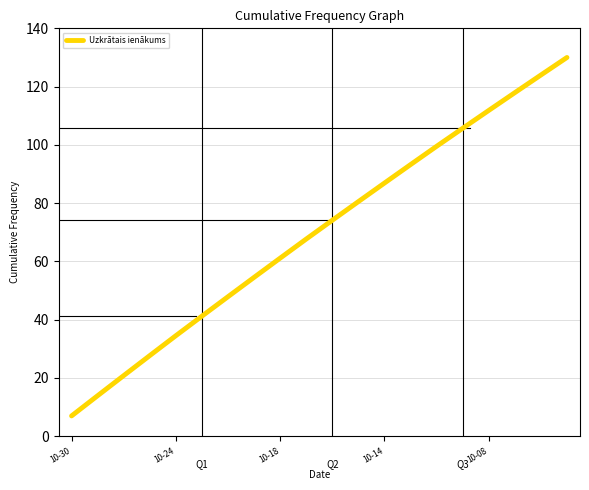

Does the chart display data point markers on the line(s)?

No